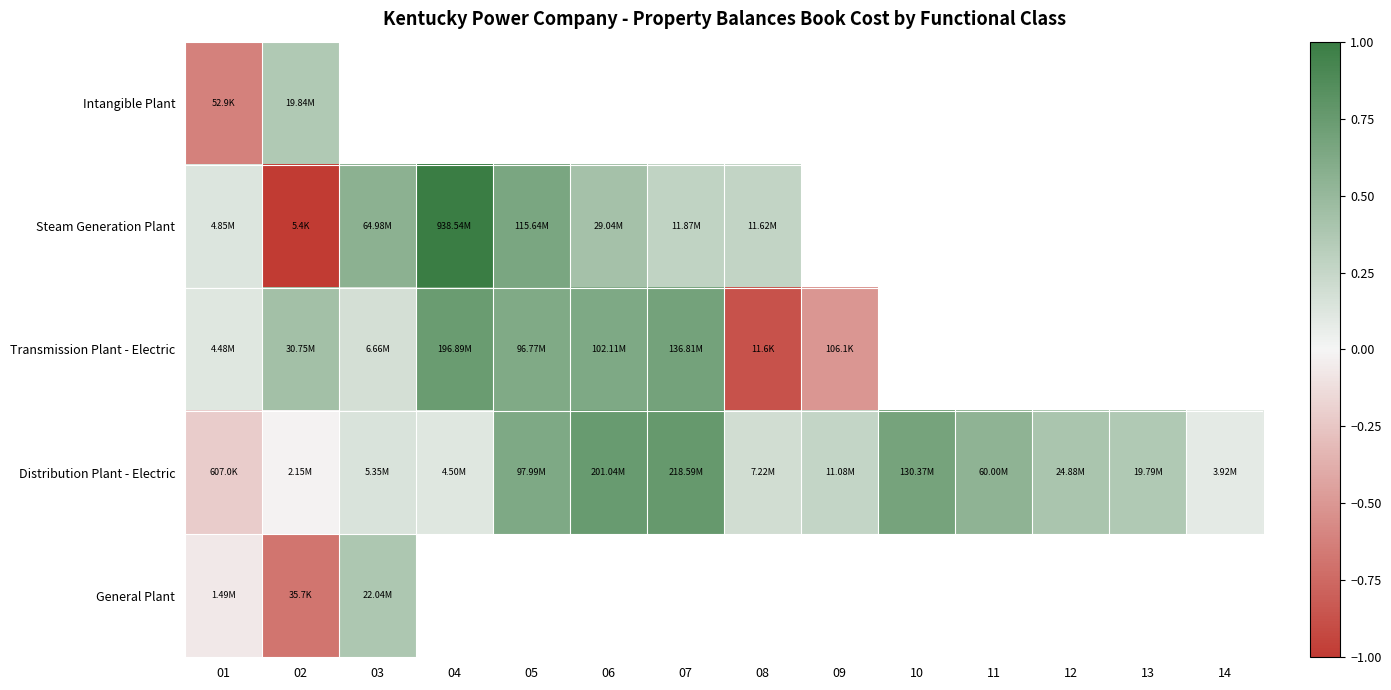

The Distribution Plant - Electric series shows 0.1 at 04. True or false?

True